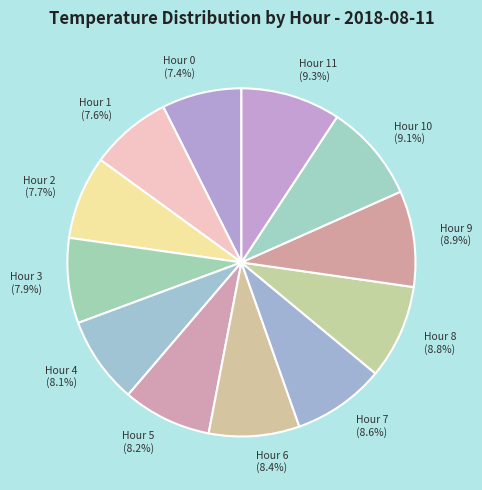

Is there any slice that represents more than half of the pie?

No